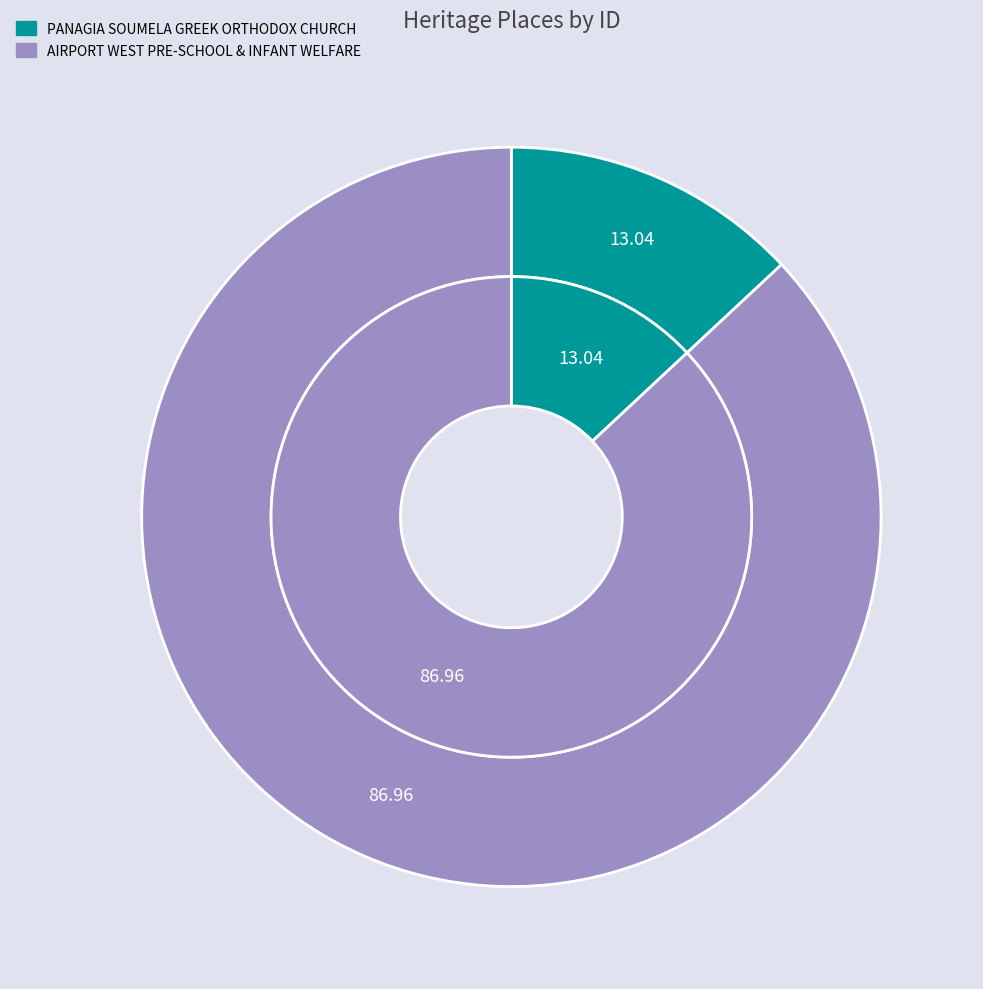

To the nearest percent, what is the difference between the largest and smallest slice percentages?

74%